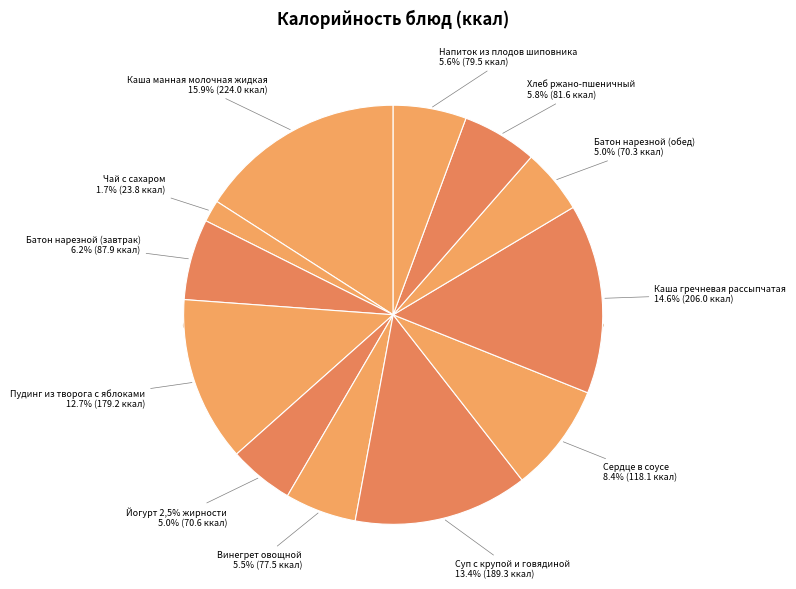

To the nearest percent, what percentage of the pie is Йогурт 2,5% жирности?

5%